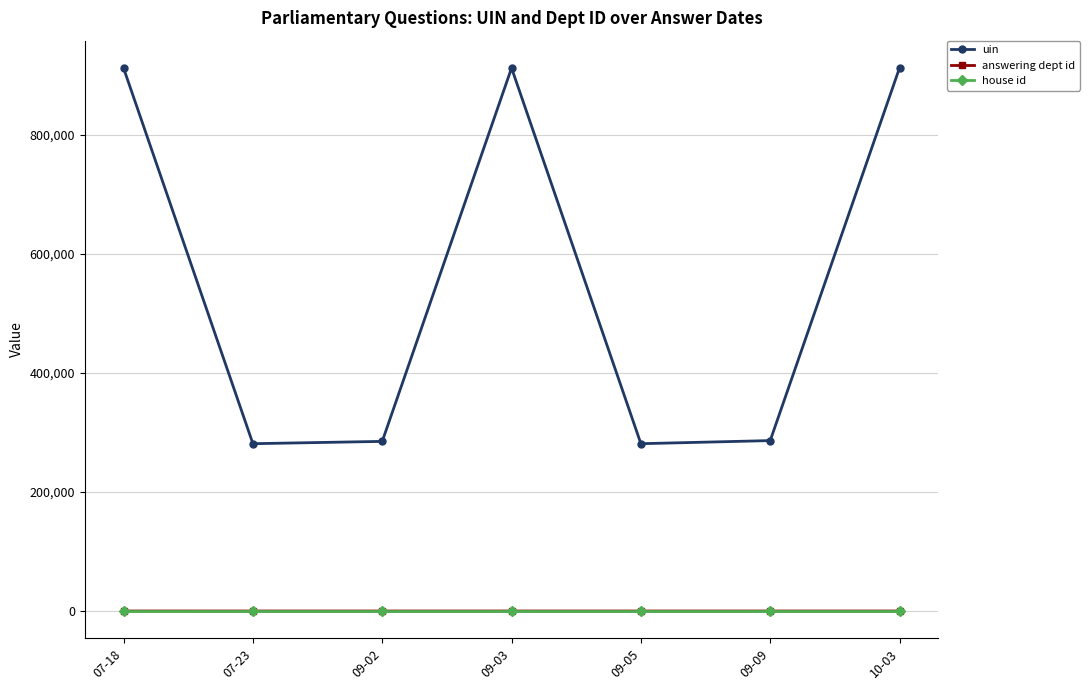

What position from the right is 09-03?

4